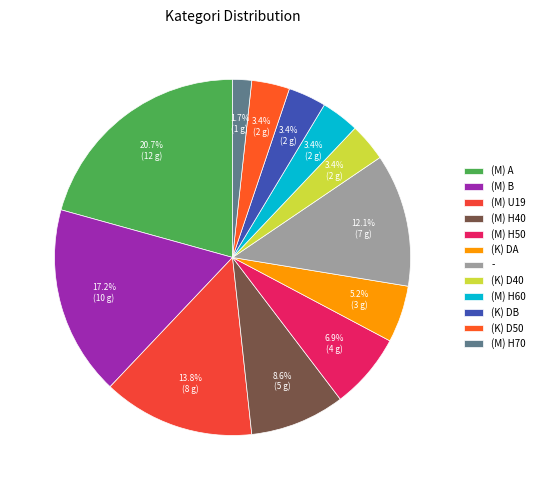

The (K) DA slice represents 1% of the pie. True or false?

False